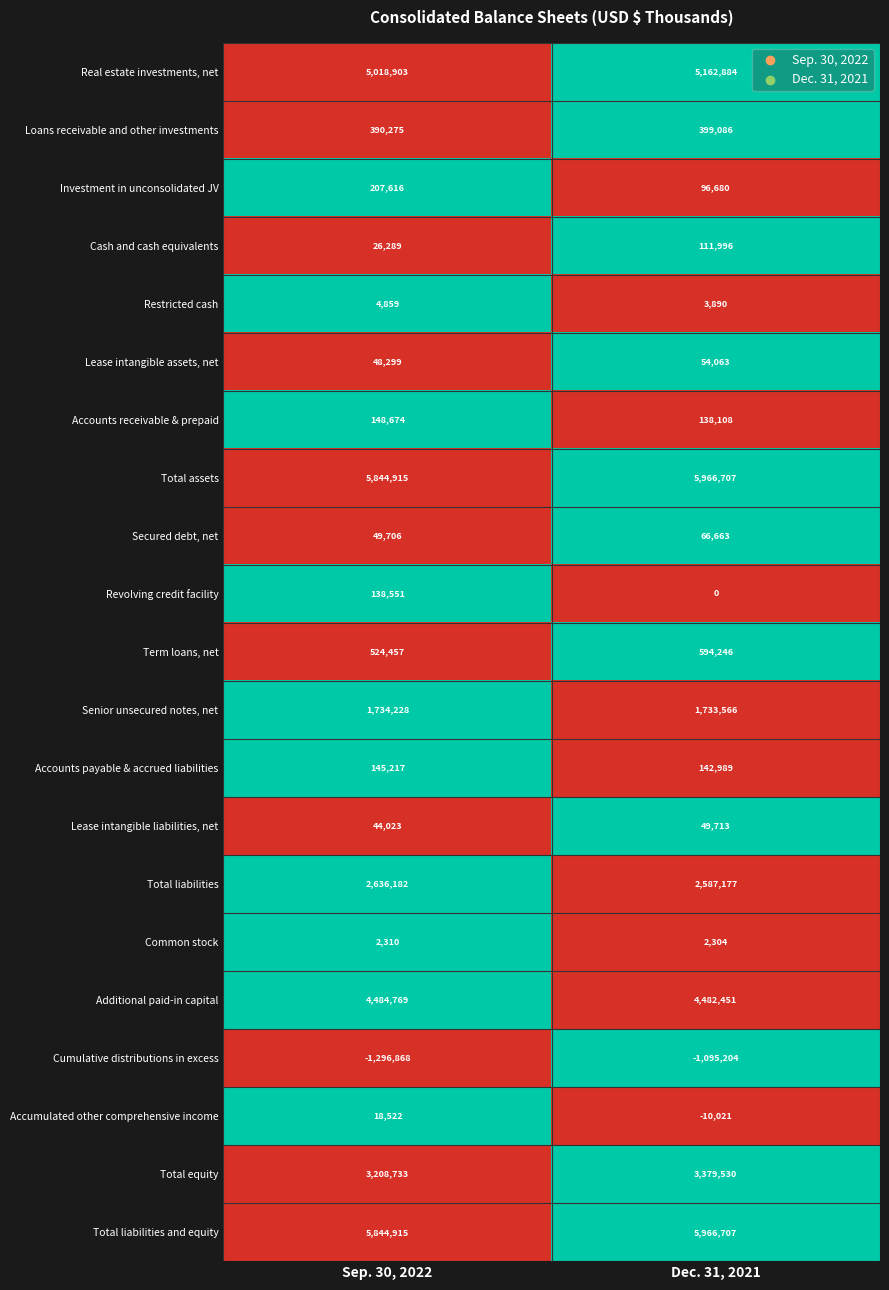

What is the approximate value of Senior unsecured notes, net at Sep. 30, 2022, to the nearest 100?

1734200